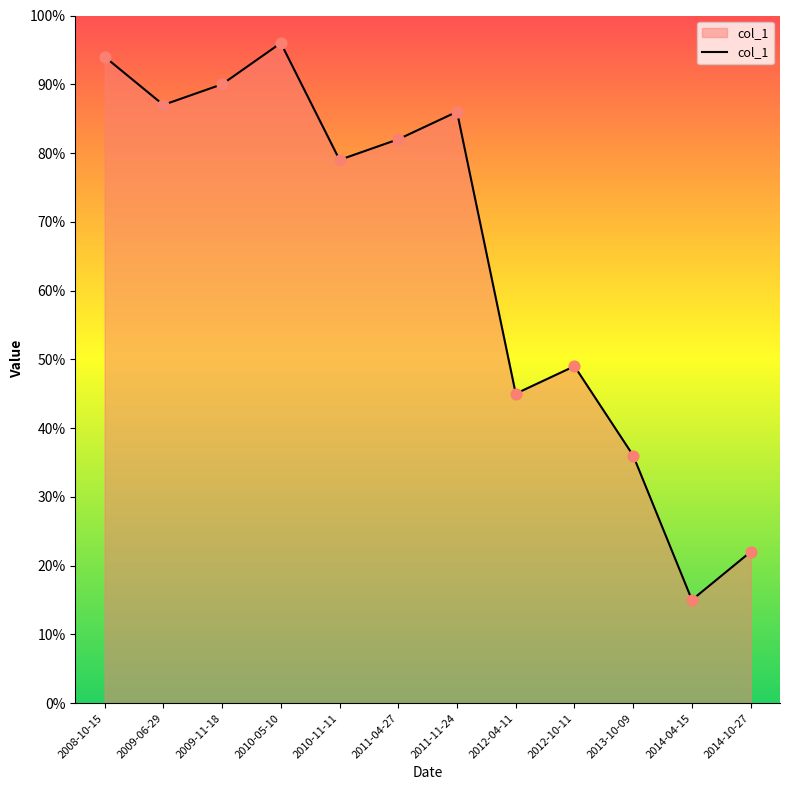

What is the ratio of the value at 2011-11-24 to the value at 2014-10-27?

3.9